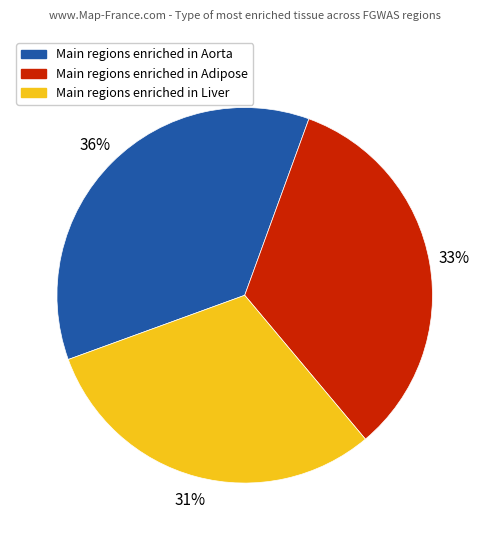

How many slices are in this pie chart?

3